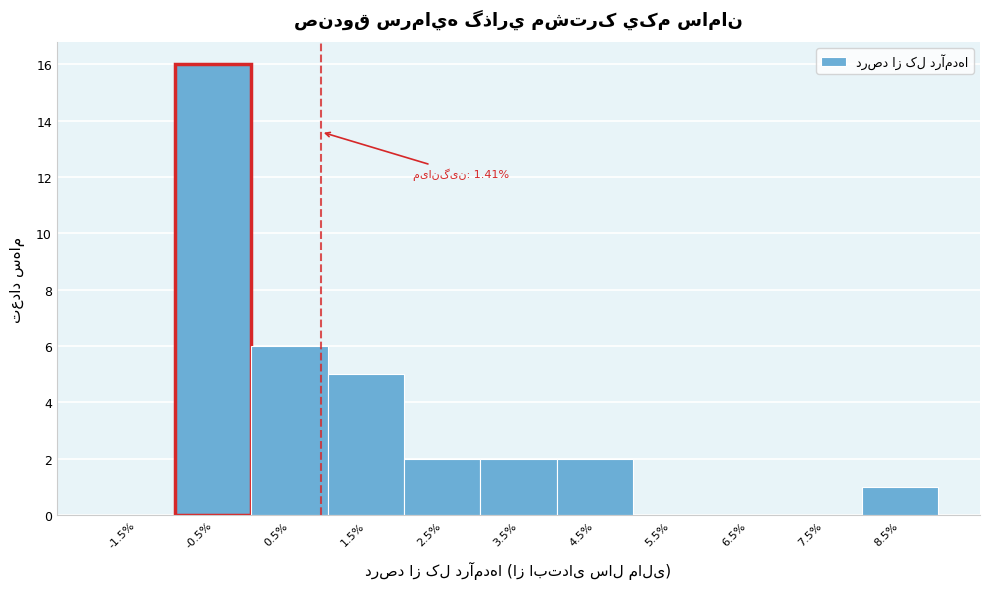

Reading right to left, what are all the values shown in this chart?

8.5%=1	7.5%=0	6.5%=0	5.5%=0	4.5%=2	3.5%=2	2.5%=2	1.5%=5	0.5%=6	-0.5%=16	-1.5%=0